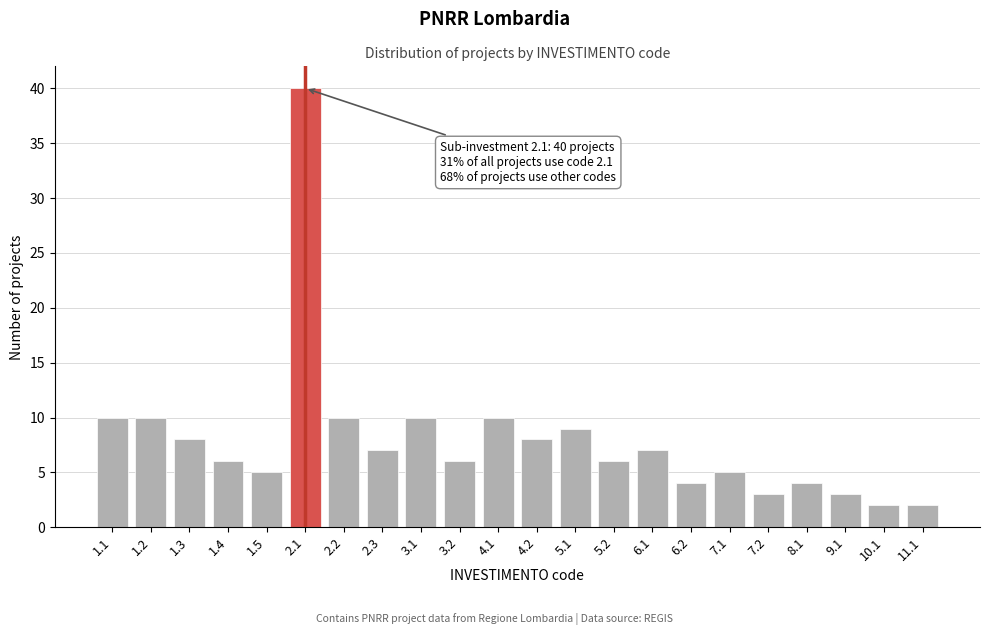

Reading left to right, extract all data points from this chart.

1.1=10	1.2=10	1.3=8	1.4=6	1.5=5	2.1=40	2.2=10	2.3=7	3.1=10	3.2=6	4.1=10	4.2=8	5.1=9	5.2=6	6.1=7	6.2=4	7.1=5	7.2=3	8.1=4	9.1=3	10.1=2	11.1=2